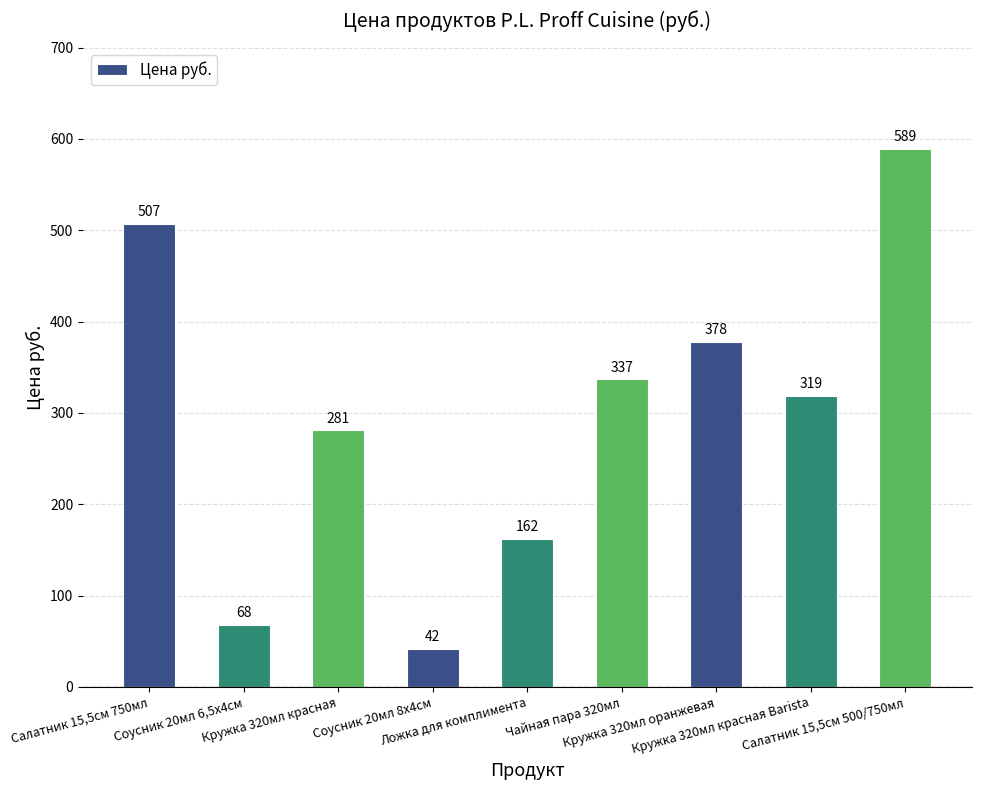

Rank the categories by value from highest to lowest.

Салатник 15,5см 500/750мл, Салатник 15,5см 750мл, Кружка 320мл оранжевая, Чайная пара 320мл, Кружка 320мл красная Barista, Кружка 320мл красная, Ложка для комплимента, Соусник 20мл 6,5х4см, Соусник 20мл 8х4см